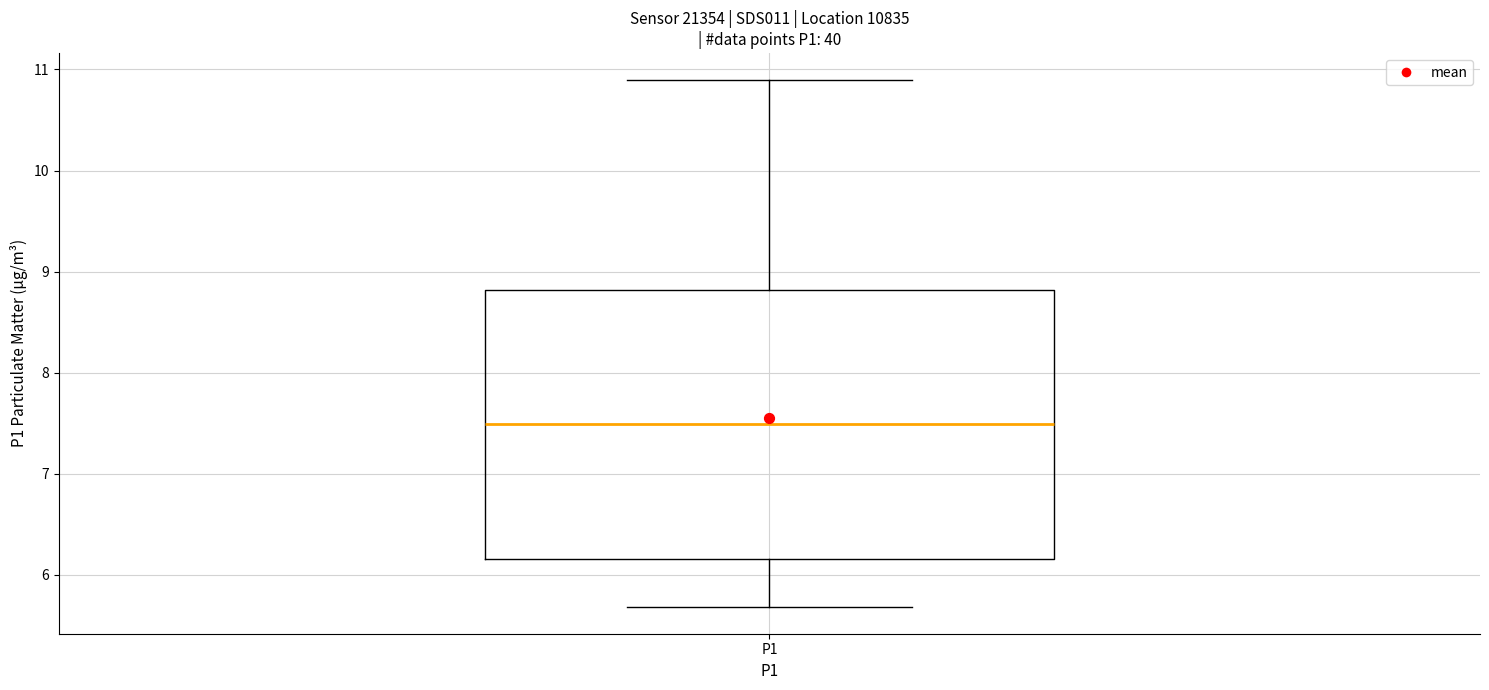

Where does the lower whisker of the box for P1 end on the y-axis? The values are not printed on the chart, so give them approximately, as read against the axis.

5.7